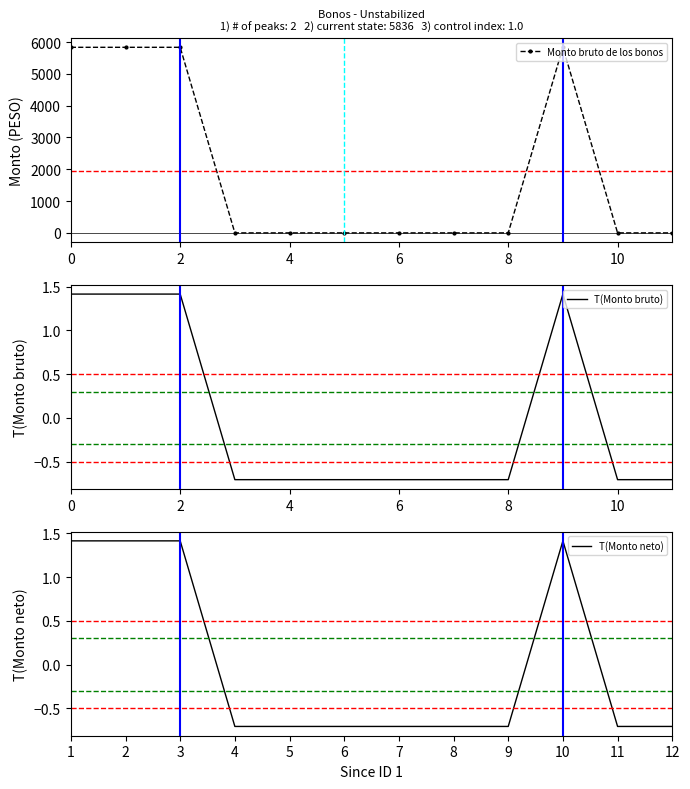

True or false: Monto bruto de los bonos has more than 0 points higher than both neighbors.

True